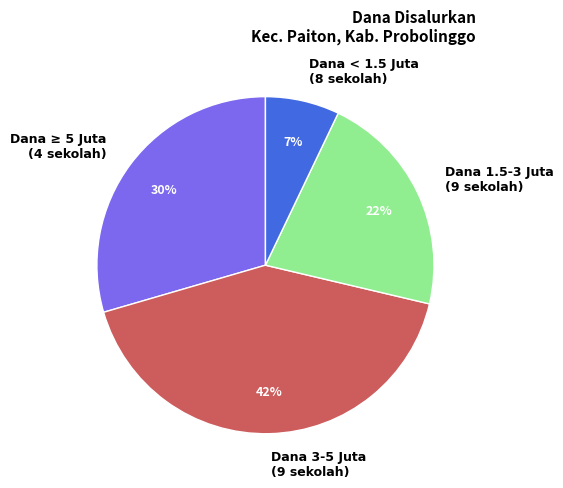

To the nearest percent, what portion does Dana ≥ 5 Juta (4 sekolah) represent?

30%